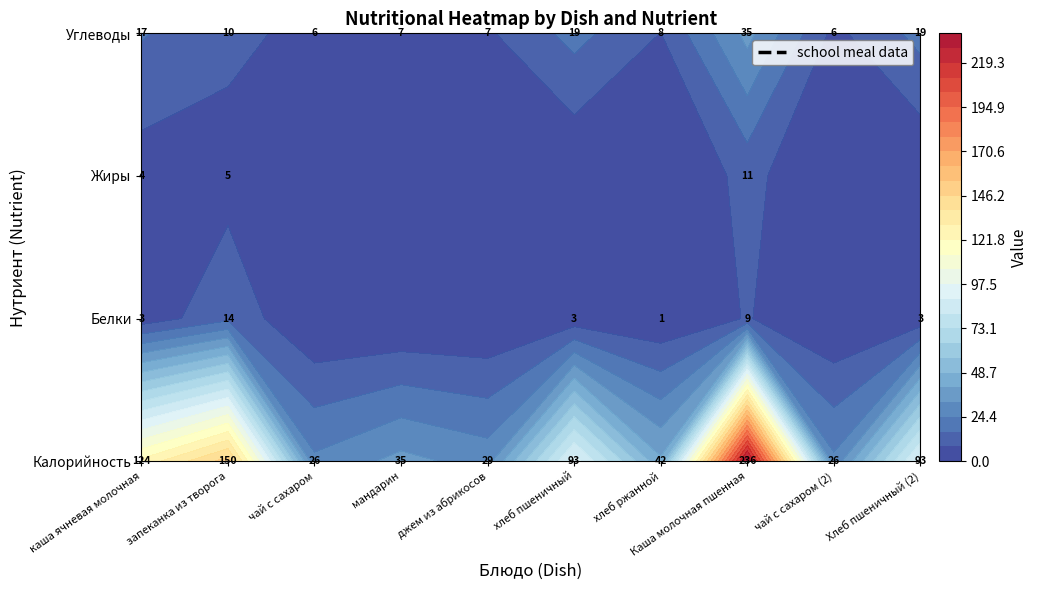

What is the highest value of the завтрак (гор.блюдо Каша пшенная) series?

235.5